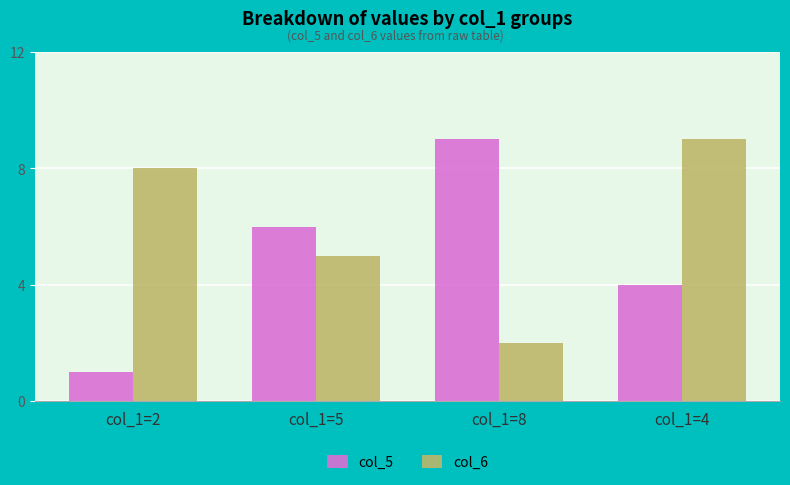

At which label does col_6 reach its minimum?

col_1=8